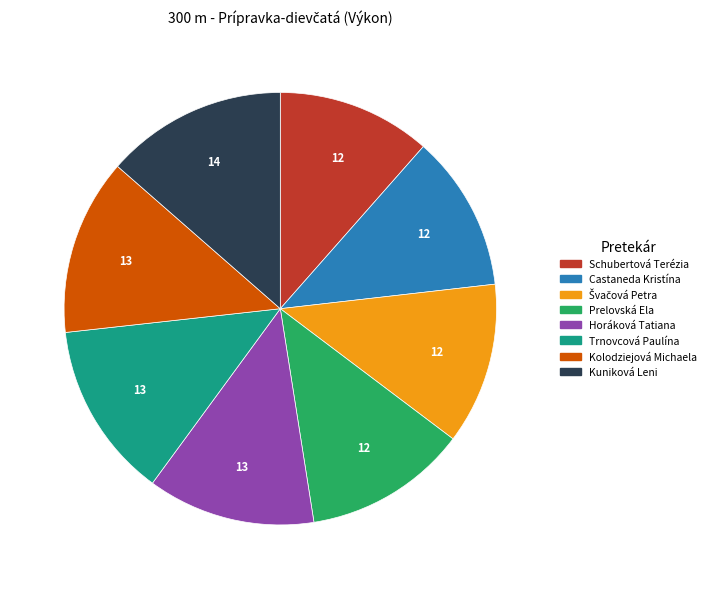

Count the number of slices in the pie.

8